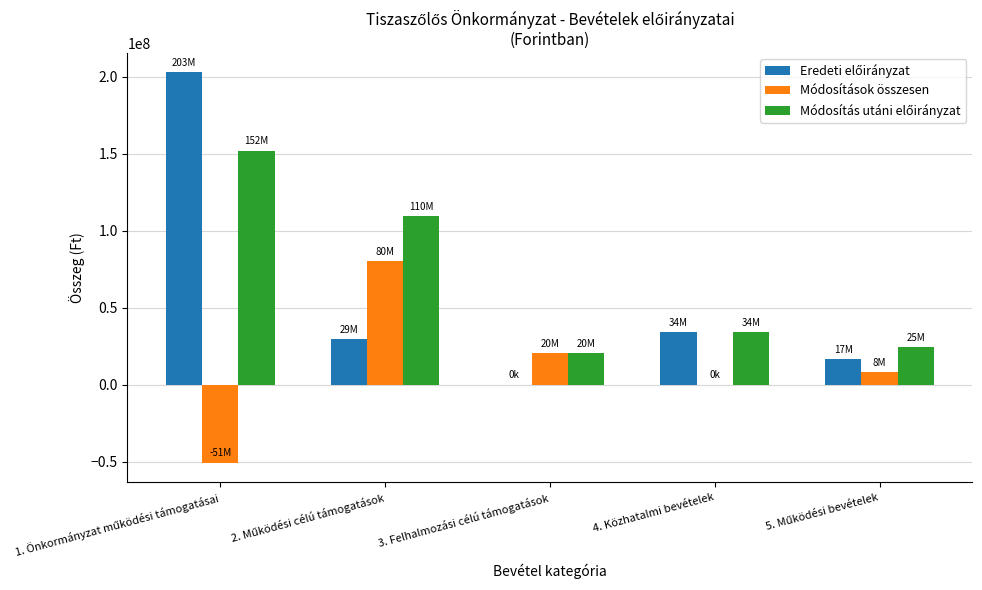

What is the maximum value shown in the chart?

202845625